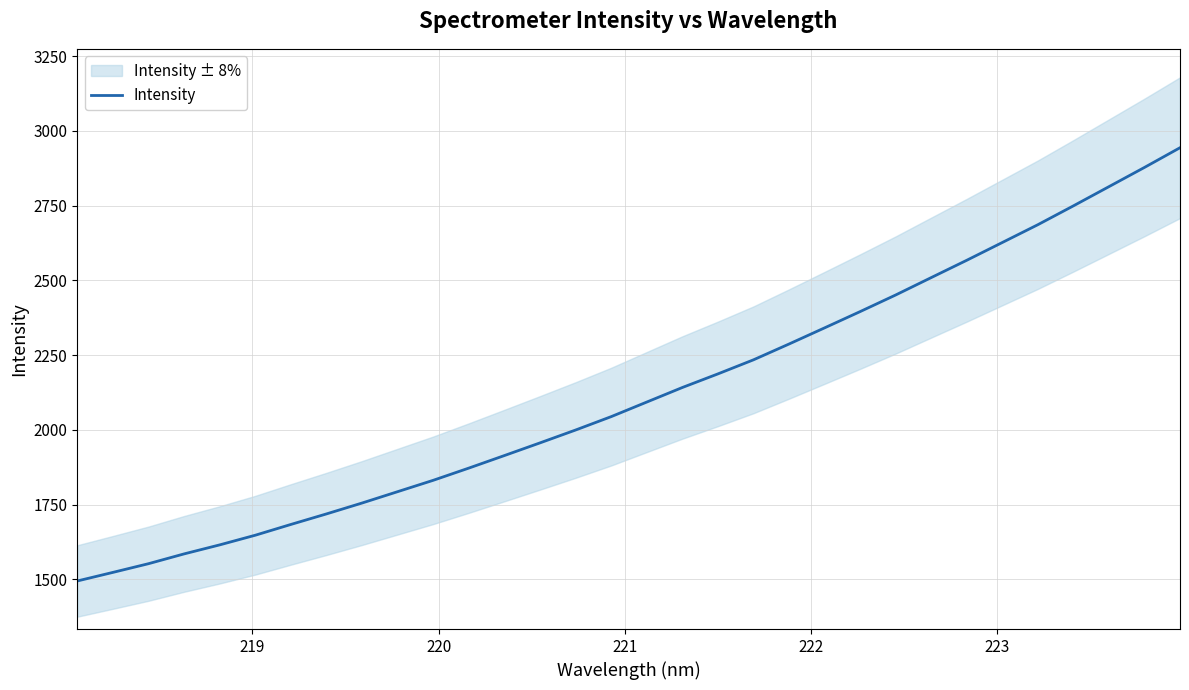

Count the number of values greater than 2092.

16